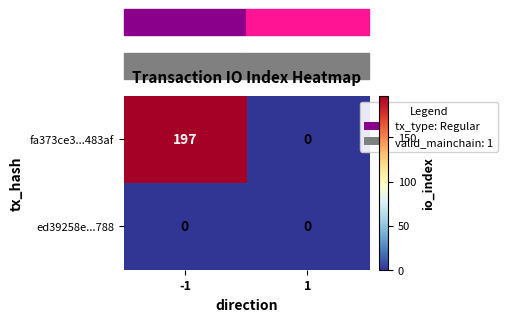

What is the maximum value for fa373ce3...483af?

197